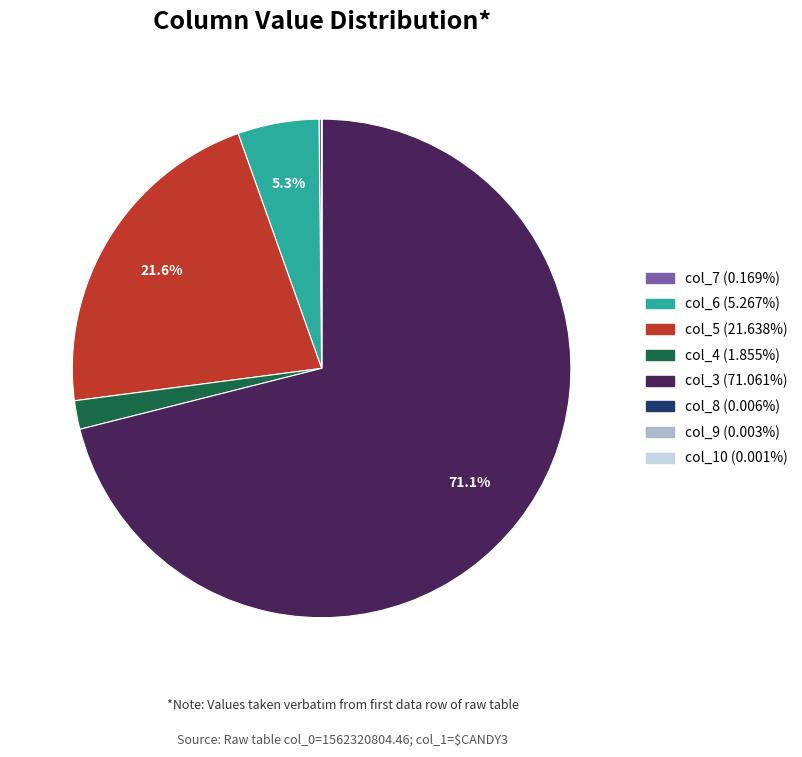

Do col_5 and col_6 together represent more than half of the pie?

No